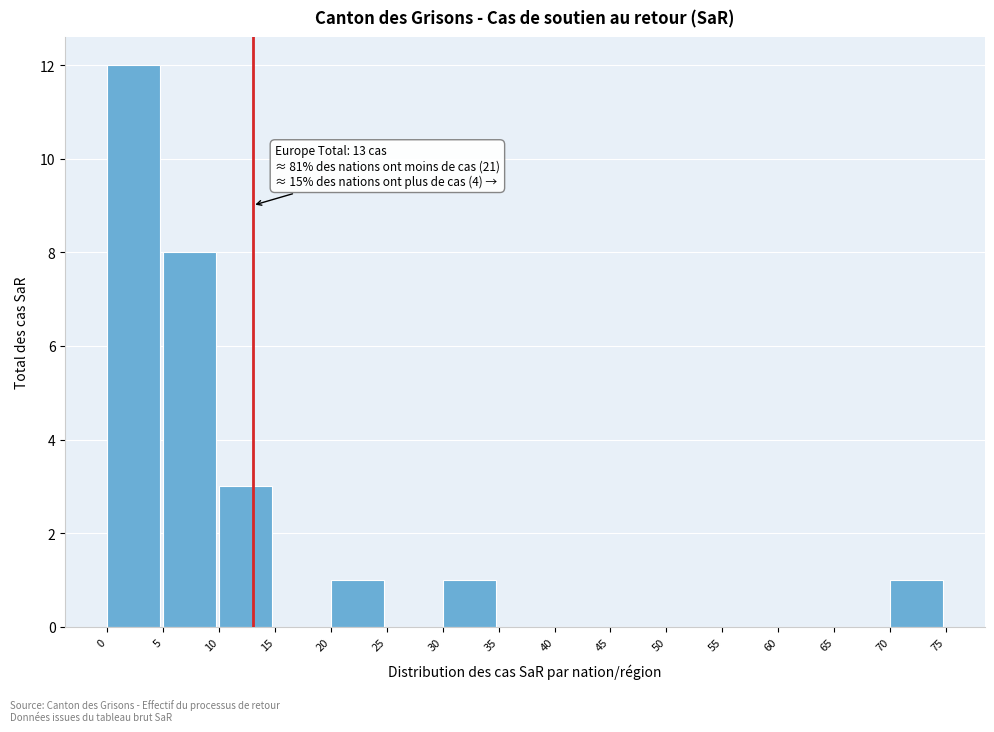

Which range on the x-axis has the tallest bar?

0 to 5